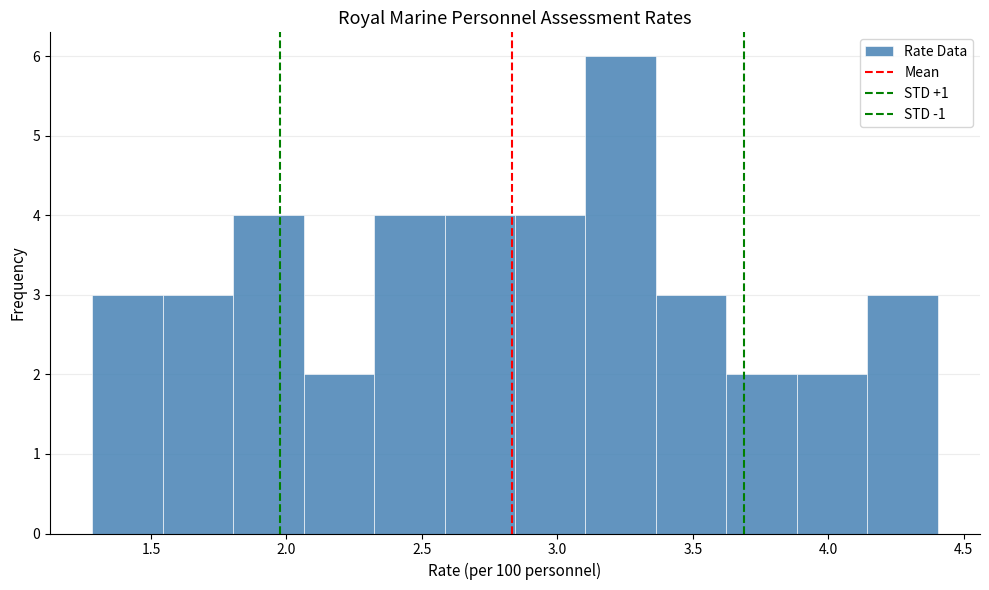

Reading left to right, transcribe this chart: for each bar, give the range it covers on the x-axis and its height. Neither the bar edges nor the heights are printed on the chart, so give them approximately, as read against the axes.

1.30 to 1.55: 3
1.55 to 1.80: 3
1.80 to 2.05: 4
2.05 to 2.30: 2
2.30 to 2.60: 4
2.60 to 2.85: 4
2.85 to 3.10: 4
3.10 to 3.35: 6
3.35 to 3.60: 3
3.60 to 3.90: 2
3.90 to 4.15: 2
4.15 to 4.40: 3